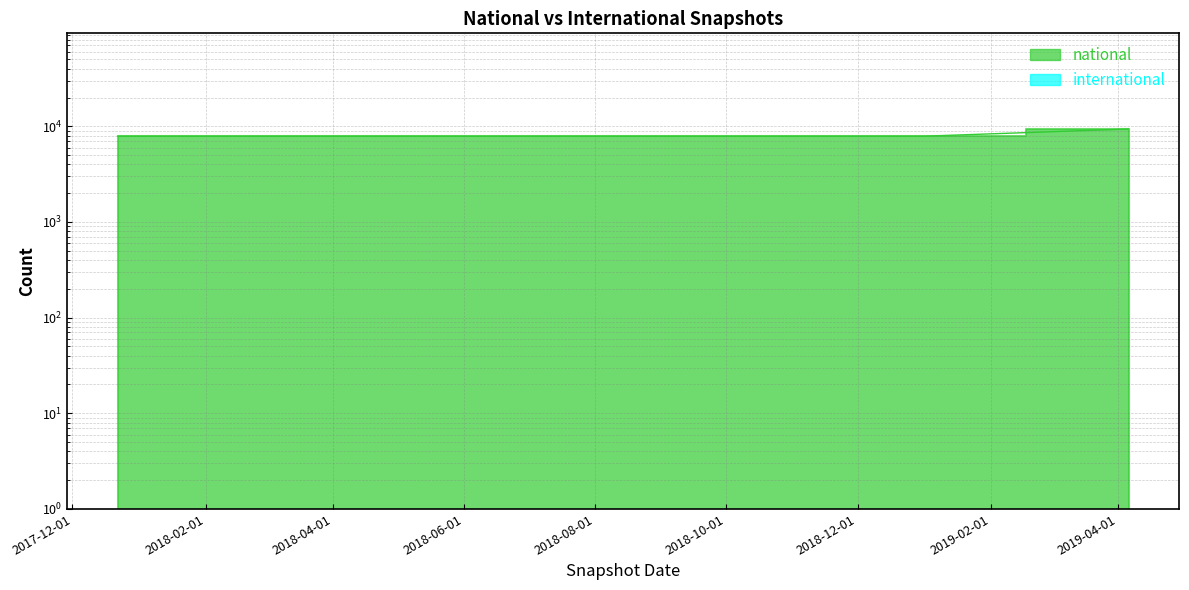

How many lines are shown in the chart?

1